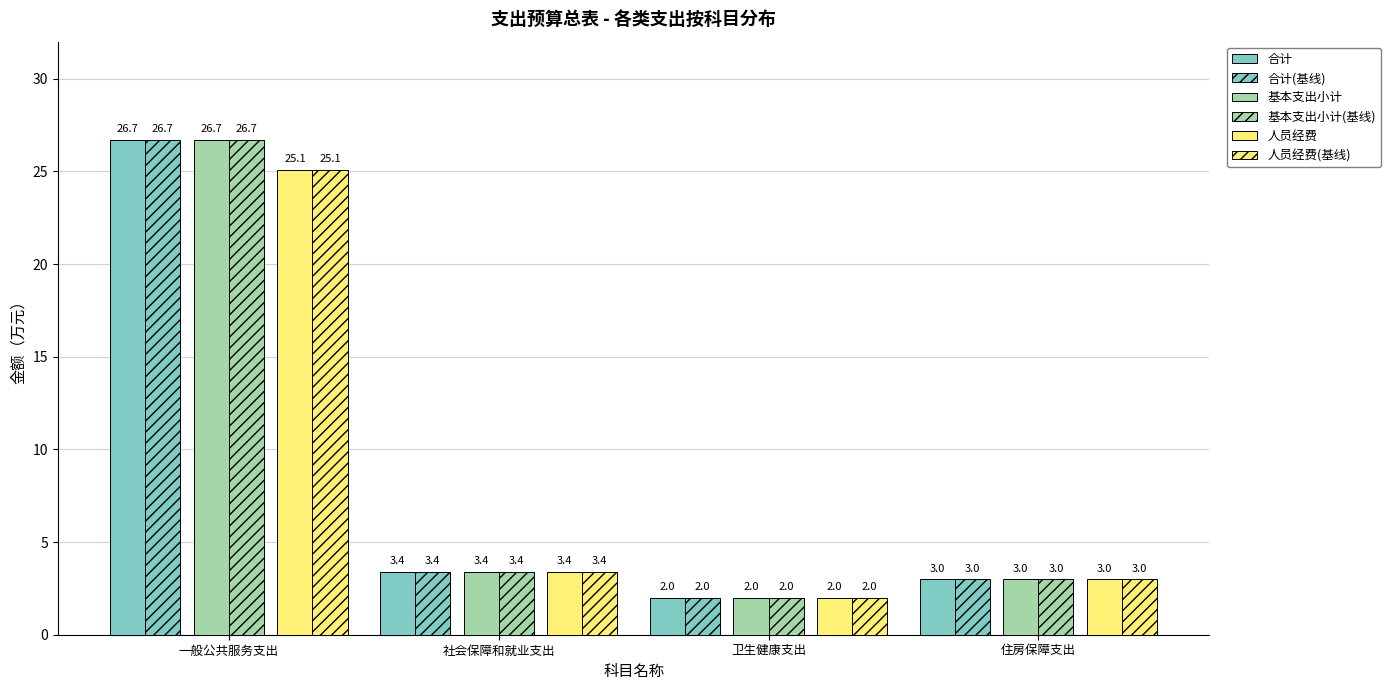

How many values in the 人员经费(基线) series are below 3?

1